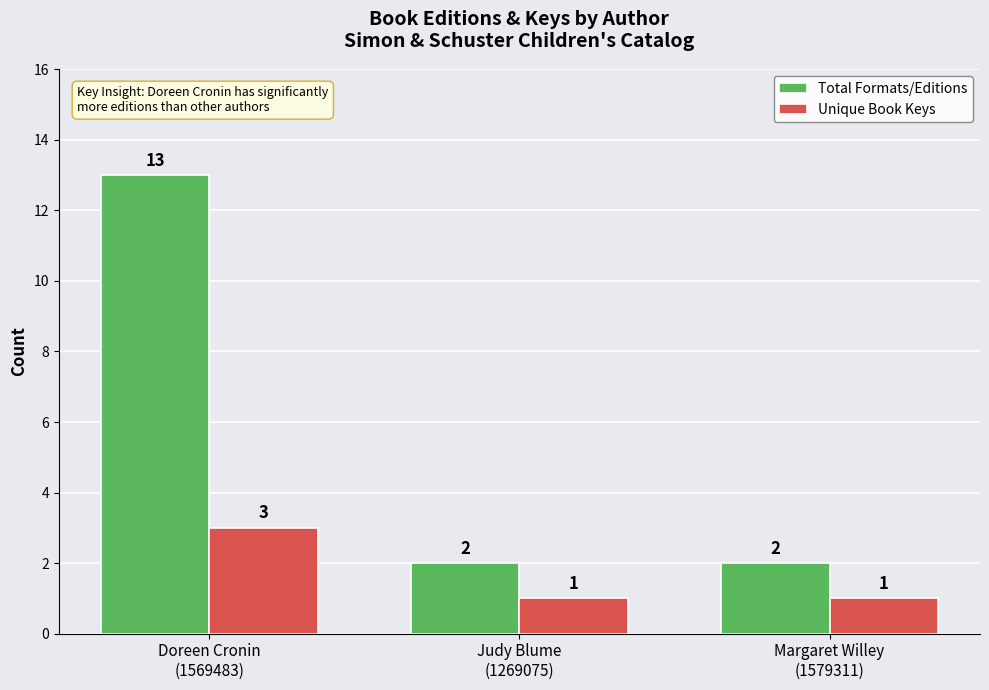

Count the Total Formats/Editions values in the range 2 to 13.

3